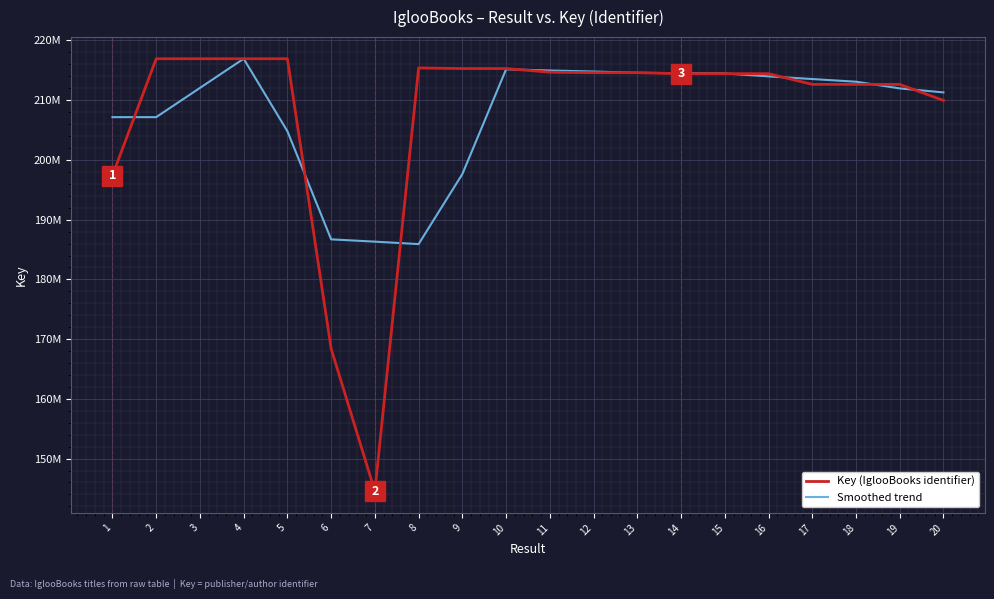

Is it true that Key (IglooBooks identifier) equals 215301219 at 10?

True